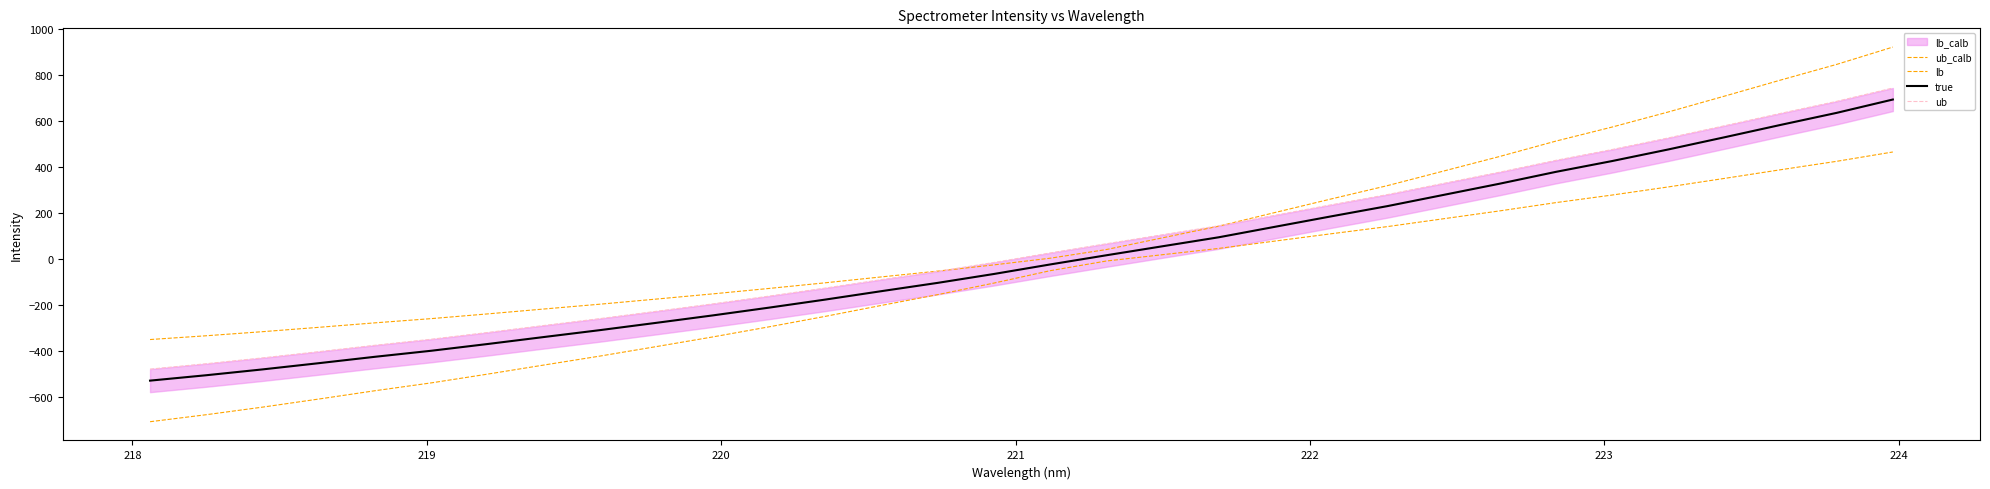

How many lines are shown in the chart?

4